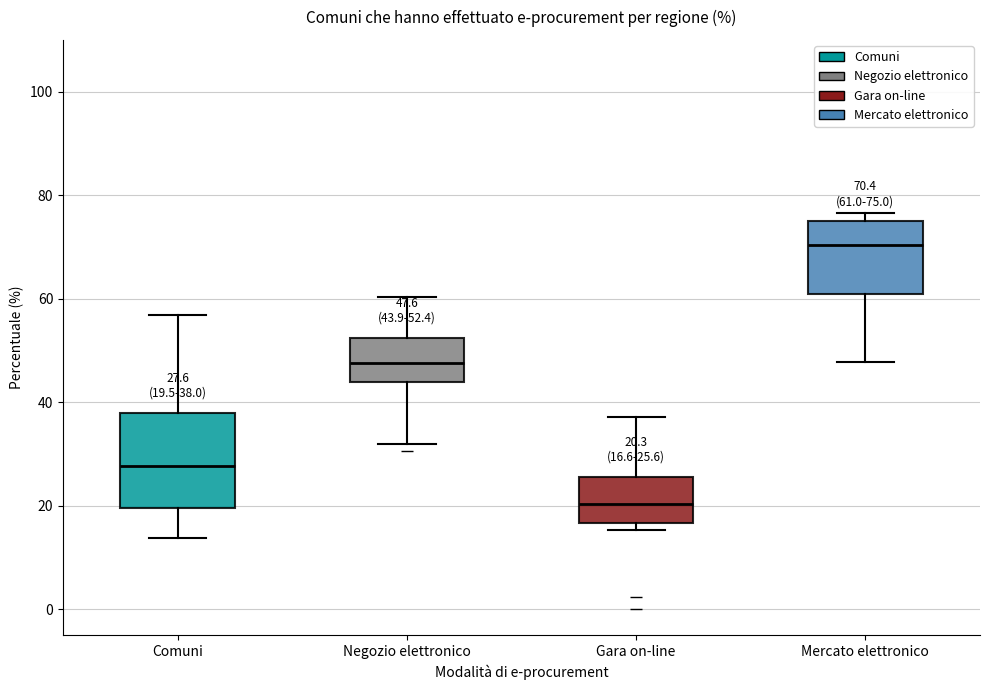

Which box is the tallest, from its lower edge to its upper edge?

Comuni